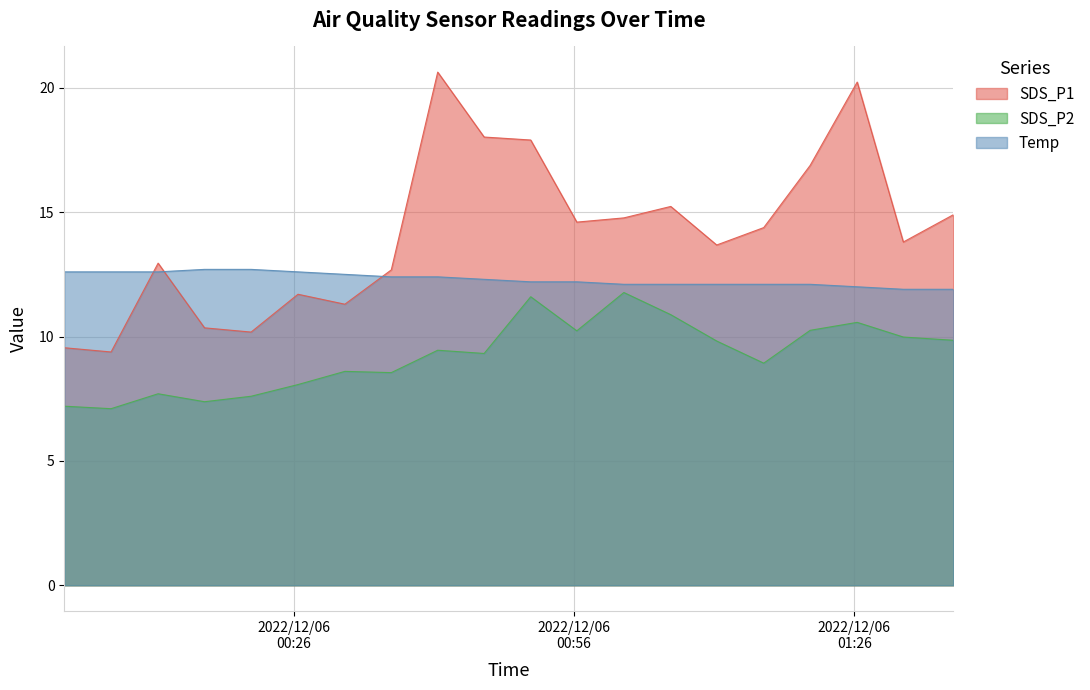

What is the difference between the maximum and minimum values in the SDS_P1 series?

11.2